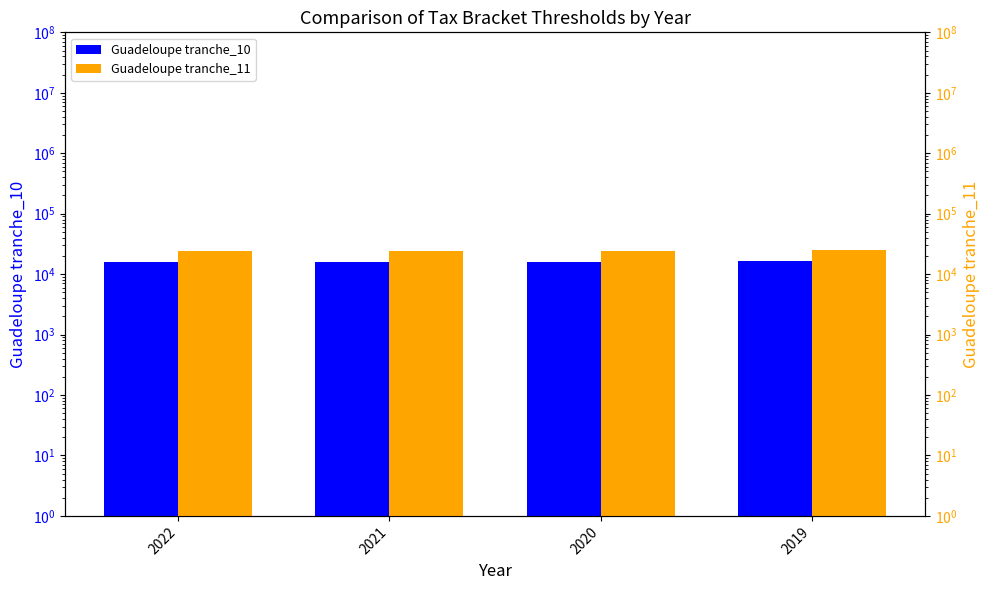

Read the Guadeloupe tranche_11 value at 2022, to the nearest 100.

24600